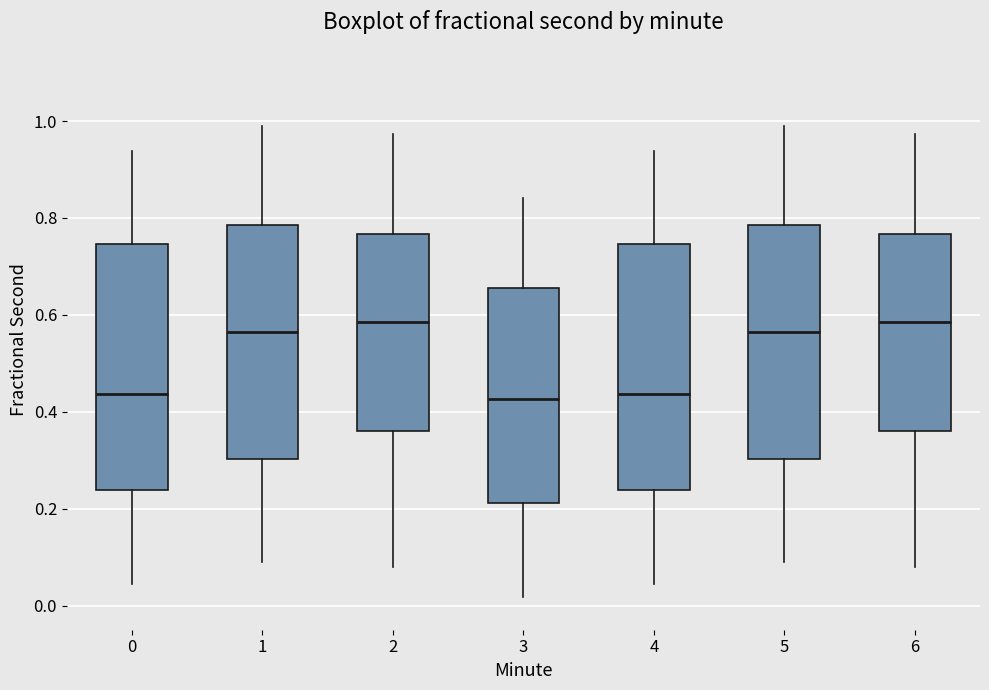

Reading left to right, read every box against the y-axis: the position of its median line, the range the box covers, and the ends of its whiskers. The values are not printed on the chart, so give them approximately, as read against the axis.

0: median 0.44, box 0.24 to 0.74, whiskers 0.04 to 0.94
1: median 0.56, box 0.30 to 0.78, whiskers 0.08 to 1.00
2: median 0.58, box 0.36 to 0.76, whiskers 0.08 to 0.98
3: median 0.42, box 0.22 to 0.66, whiskers 0.02 to 0.84
4: median 0.44, box 0.24 to 0.74, whiskers 0.04 to 0.94
5: median 0.56, box 0.30 to 0.78, whiskers 0.08 to 1.00
6: median 0.58, box 0.36 to 0.76, whiskers 0.08 to 0.98